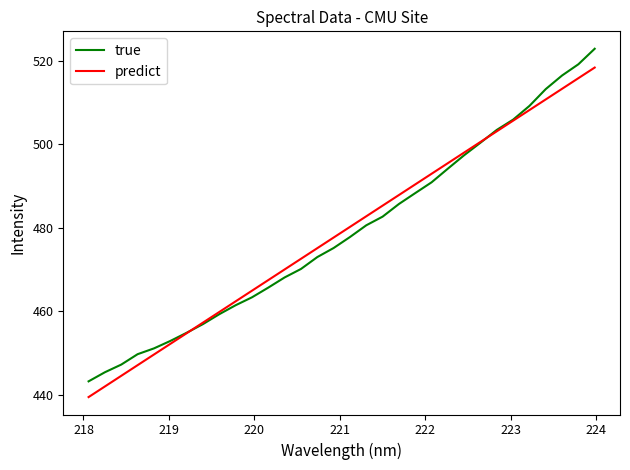

Rank the series by their maximum value, from lowest to highest.

predict, true